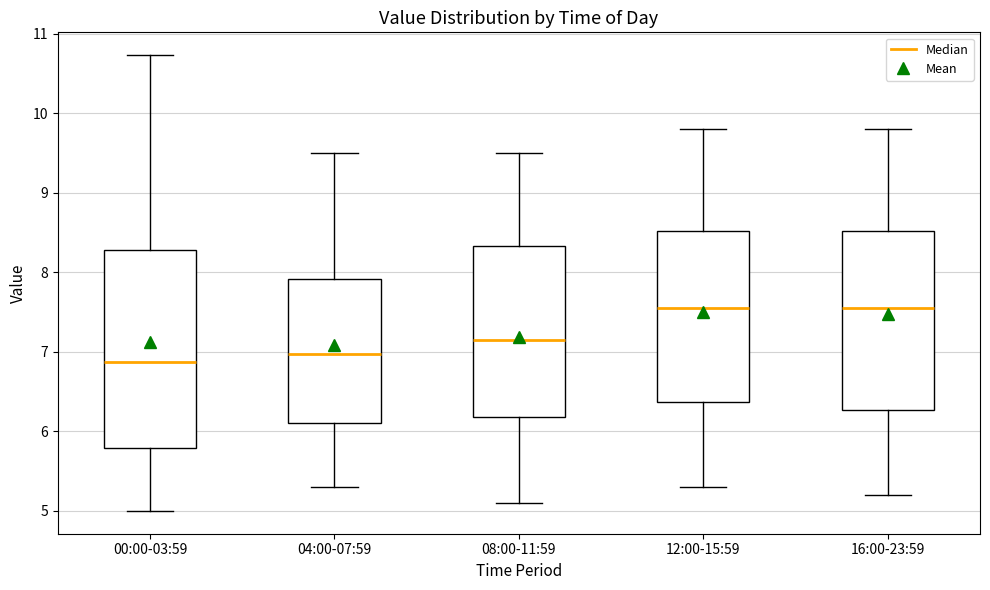

Reading left to right, read every box against the y-axis: the position of its median line, the range the box covers, and the ends of its whiskers. The values are not printed on the chart, so give them approximately, as read against the axis.

00:00-03:59: median 6.9, box 5.8 to 8.3, whiskers 5.0 to 10.7
04:00-07:59: median 7.0, box 6.1 to 7.9, whiskers 5.3 to 9.5
08:00-11:59: median 7.2, box 6.2 to 8.3, whiskers 5.1 to 9.5
12:00-15:59: median 7.6, box 6.4 to 8.5, whiskers 5.3 to 9.8
16:00-23:59: median 7.6, box 6.3 to 8.5, whiskers 5.2 to 9.8